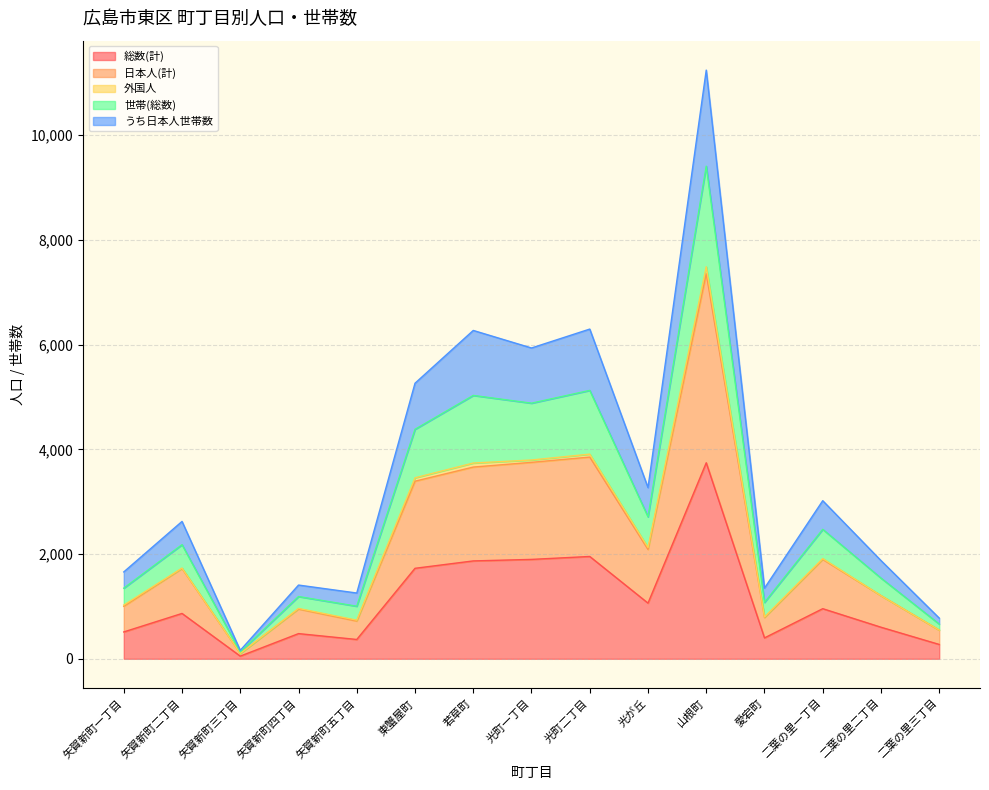

What is the label of the 6th point from the right?

光が丘